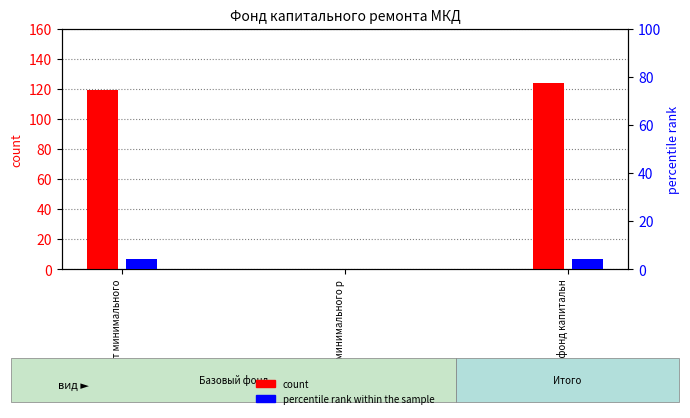

Where is percentile rank within the sample nearest to the value 2?

сверх минимального р